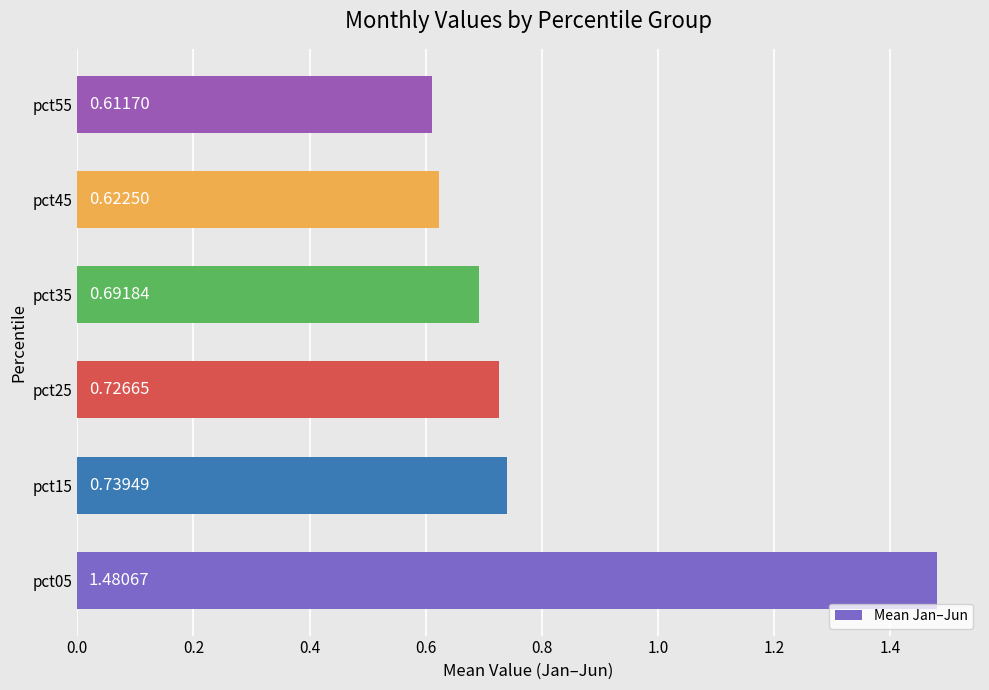

What is the average value?

0.8